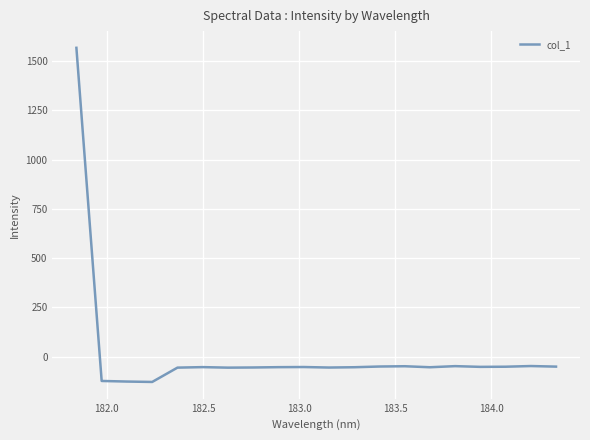

What is the maximum value shown in the chart?

1566.6